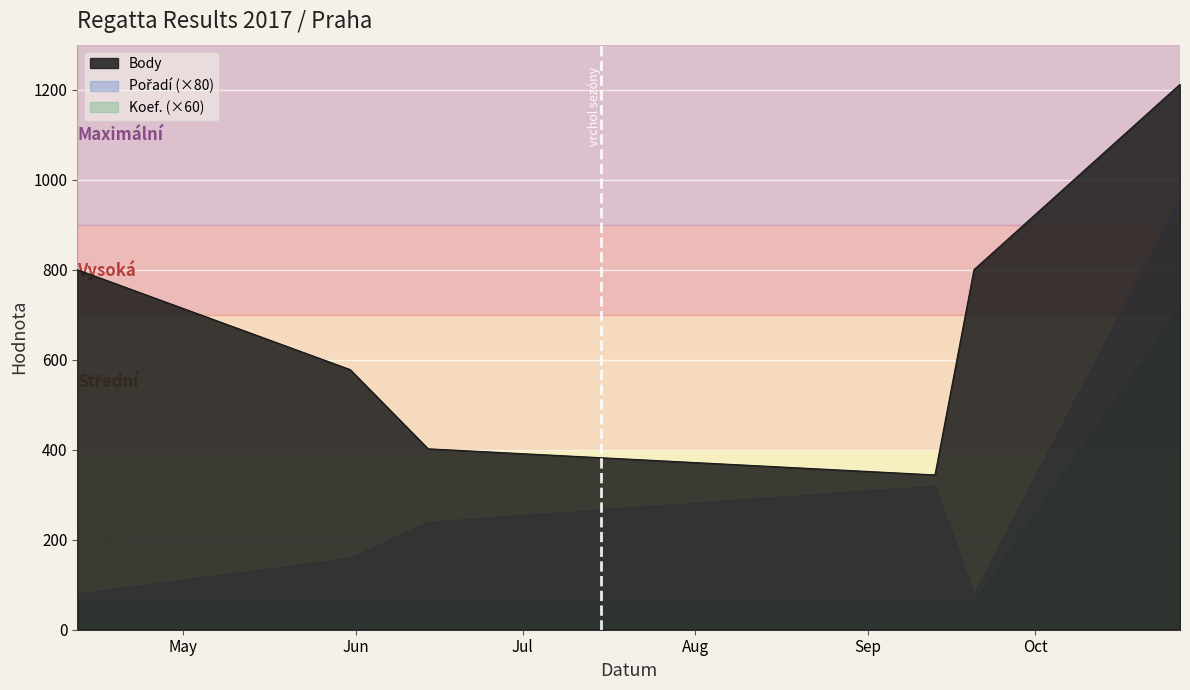

True or false: Koef. and Pořadí cross at least once.

False